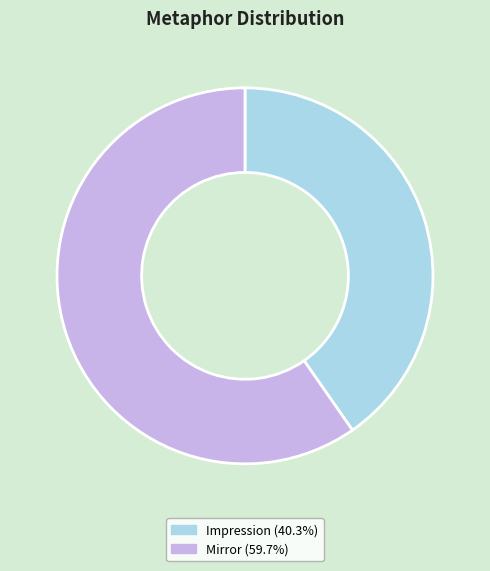

Is Mirror (59.7%) the majority of the pie?

Yes